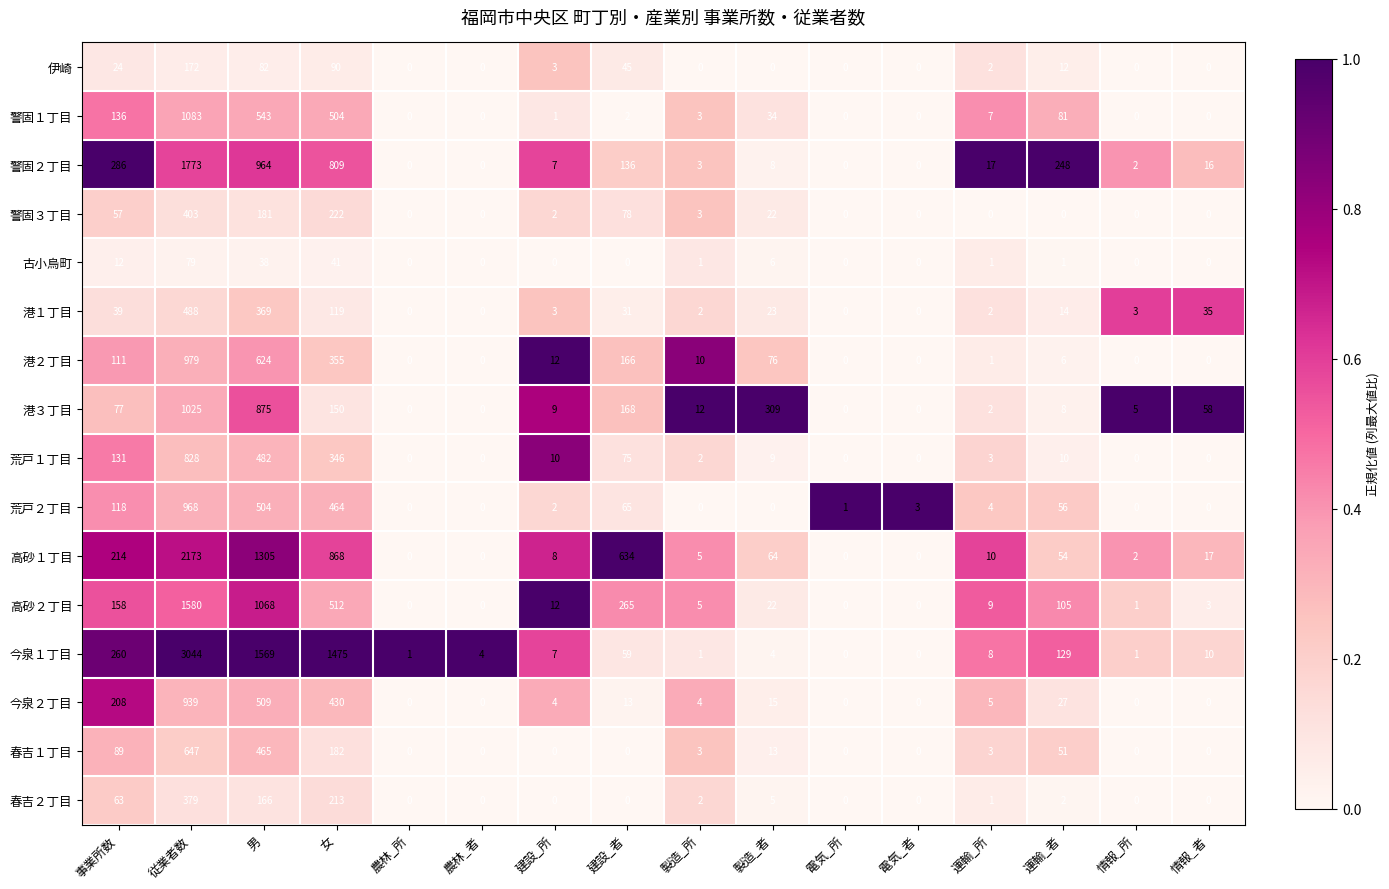

What is the highest value of the 警固１丁目 series?

1083